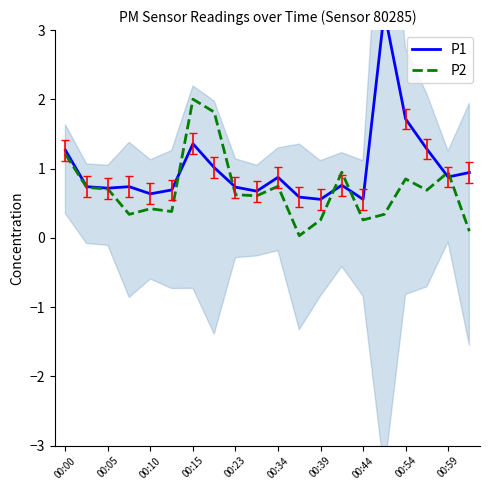

What is the highest value of the P2 series?

2.0